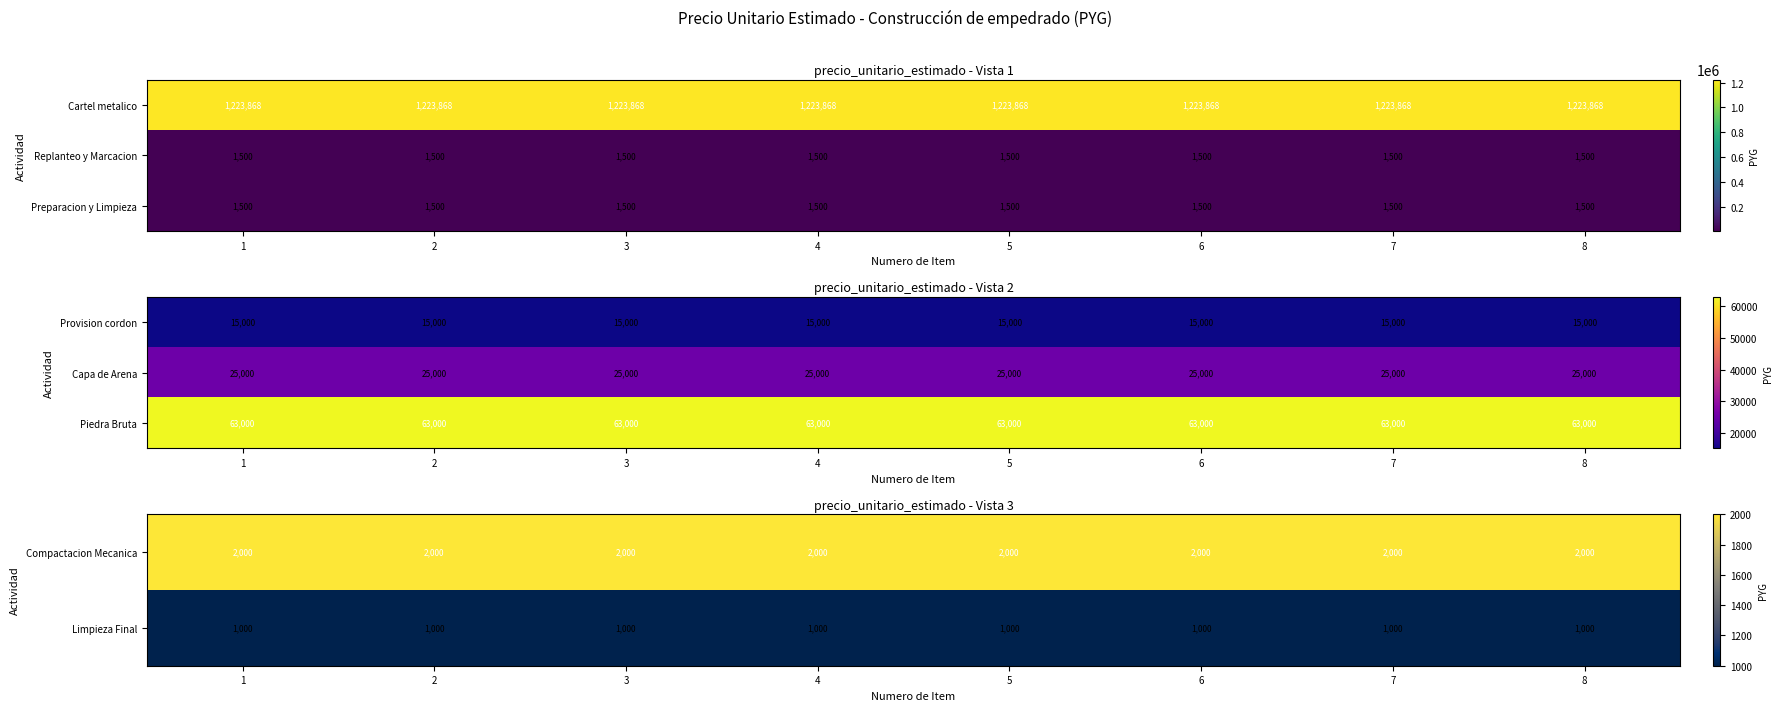

At how many categories does at least one series exceed 20434?

8